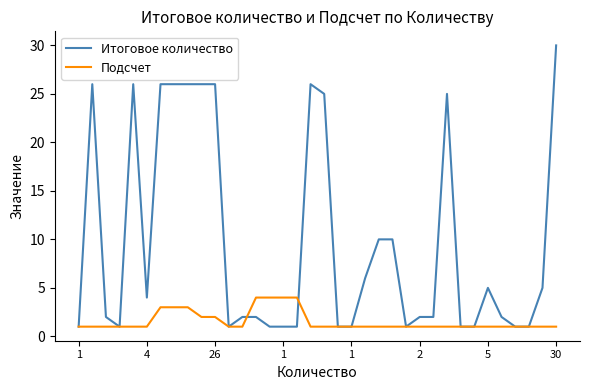

Rank the series by their maximum value, from lowest to highest.

Подсчет, Итоговое количество